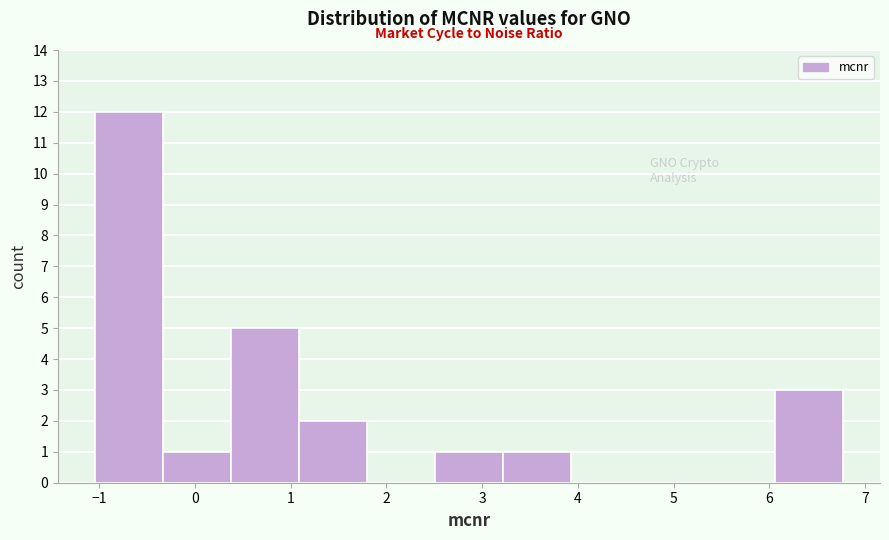

Which range on the x-axis has the tallest bar?

-1.0 to -0.3